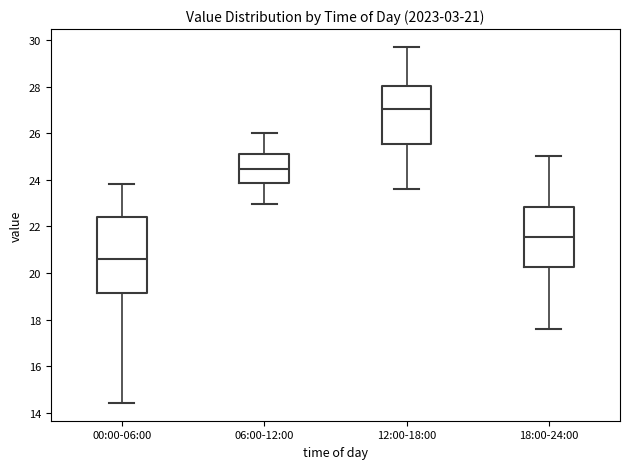

Which box's median line is the highest?

12:00-18:00